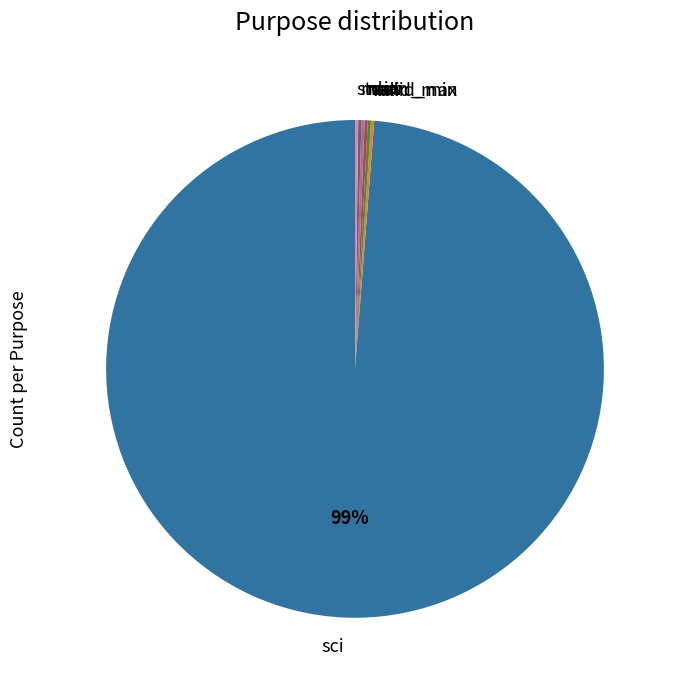

Is there a majority slice in this chart?

Yes